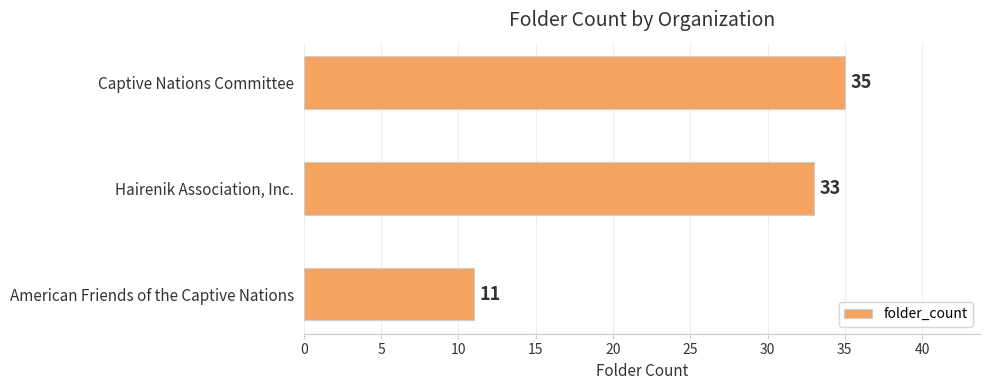

How many values are below 33?

1